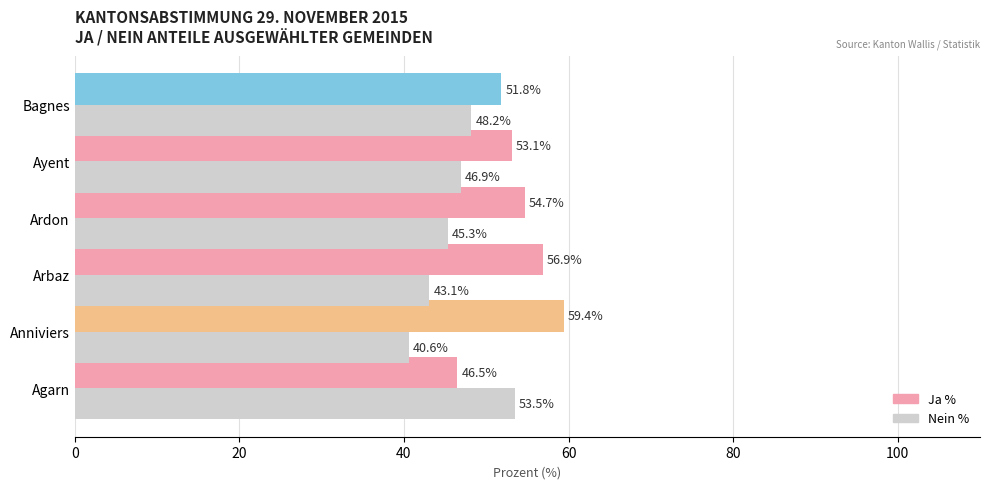

List the series in order of their overall mean, lowest first.

Nein %, Ja %